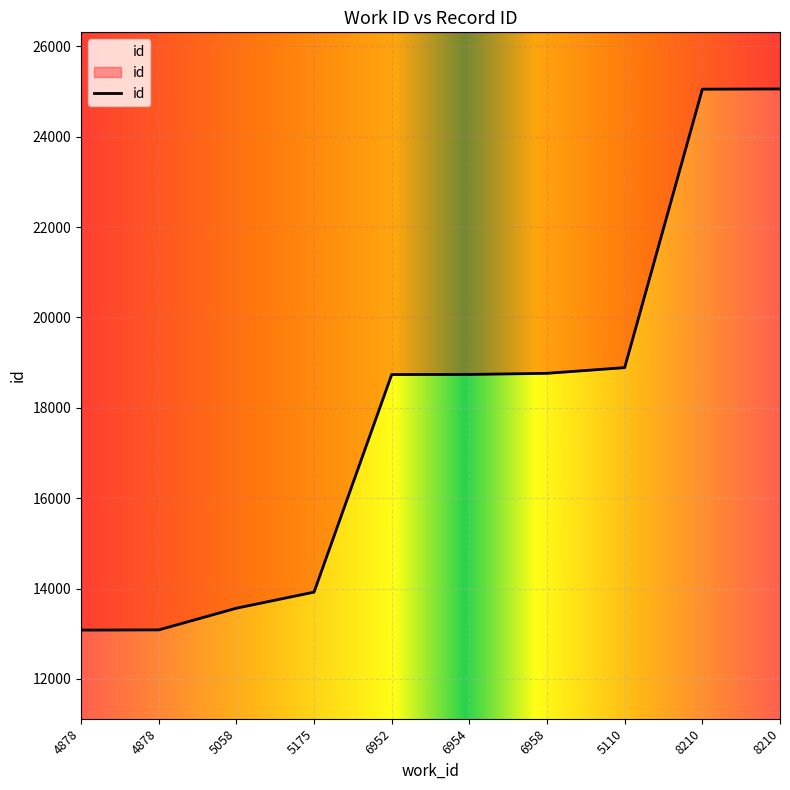

Reading right to left, what are all the values shown in this chart?

25056	25051	18889	18763	18738	18736	13921	13565	13085	13081